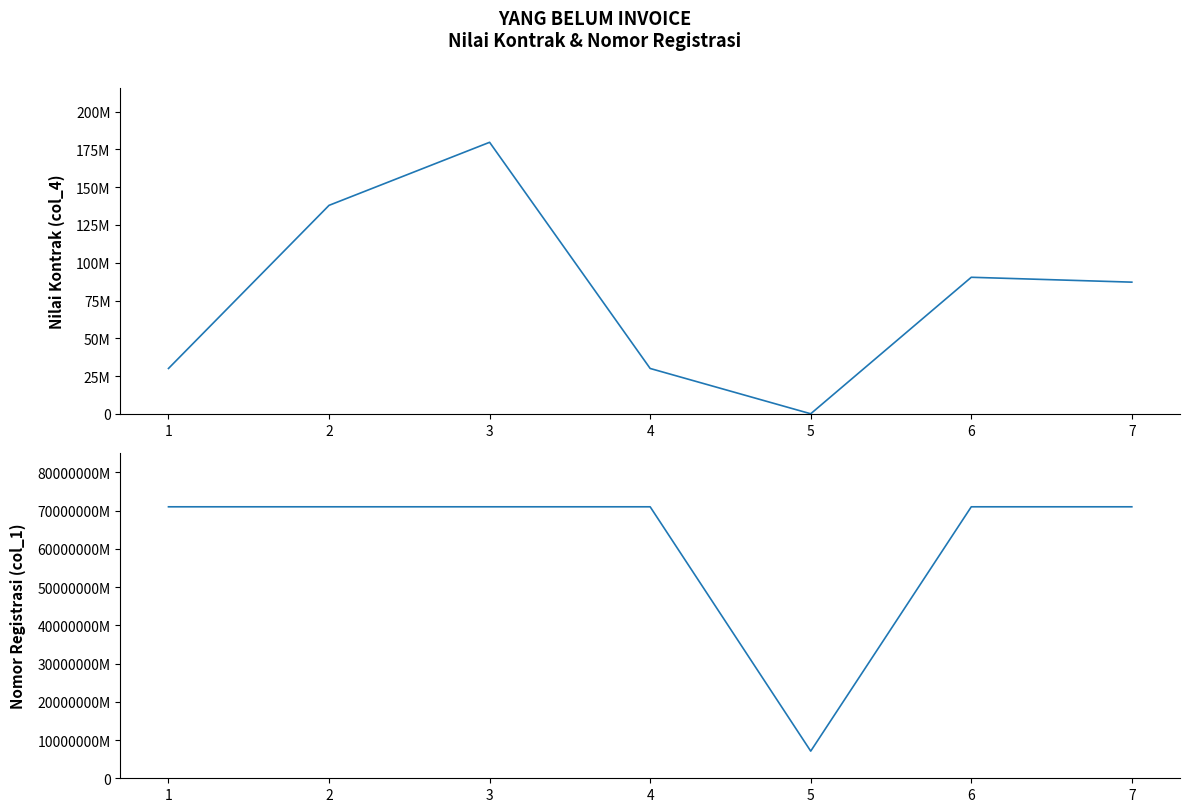

Rank the series at 4 from lowest to highest value.

Nilai Kontrak (col_4), Nomor Registrasi (col_1)